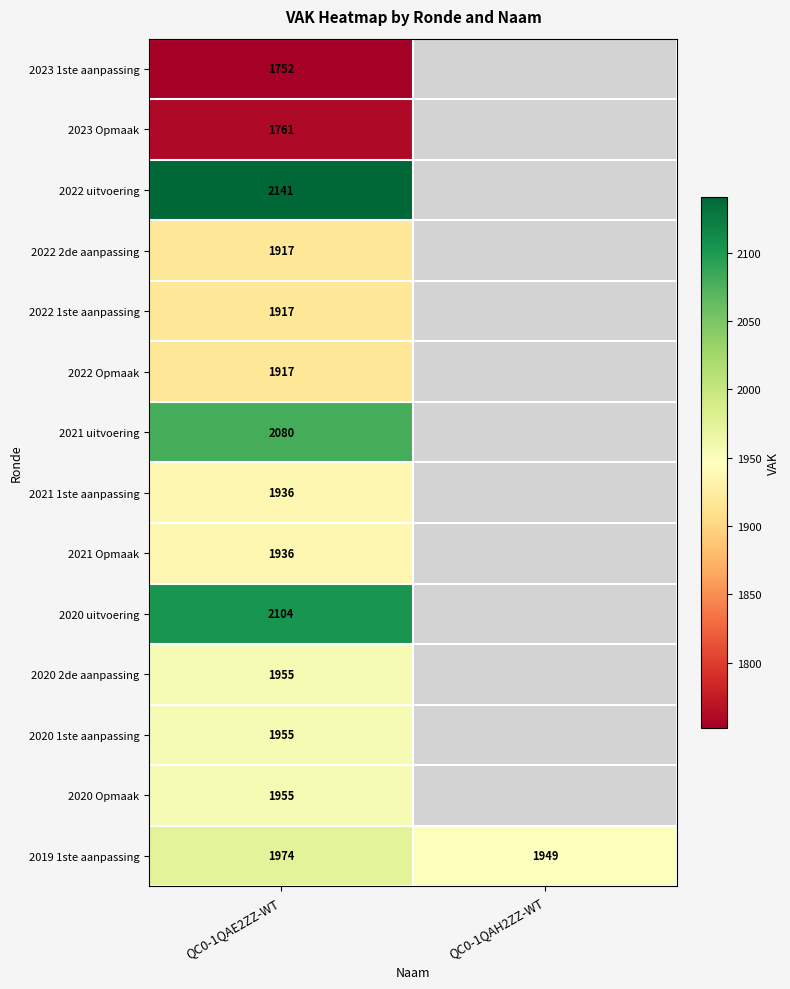

Count the number of data series in this chart.

14